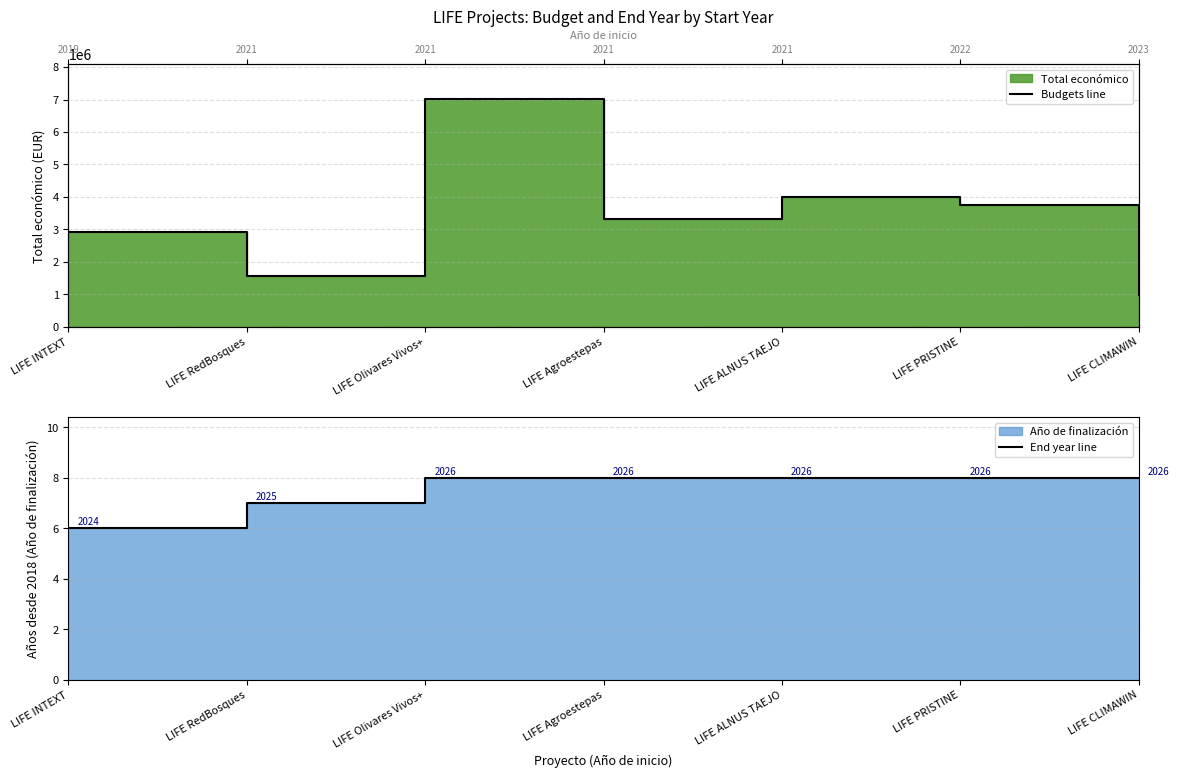

How many lines are shown in the chart?

2